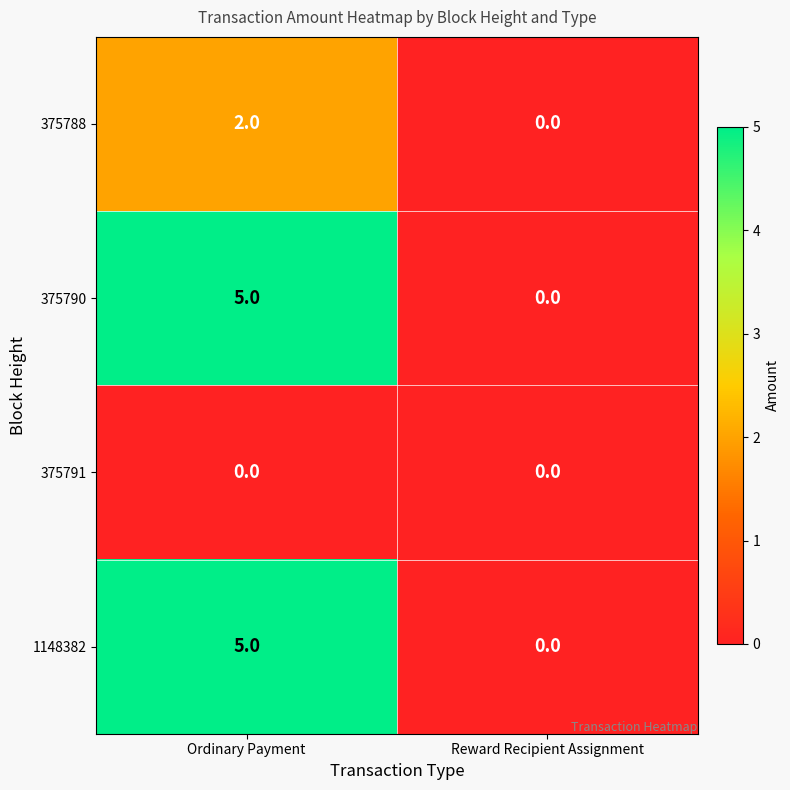

The 375790 series shows 2 at Ordinary Payment. True or false?

False